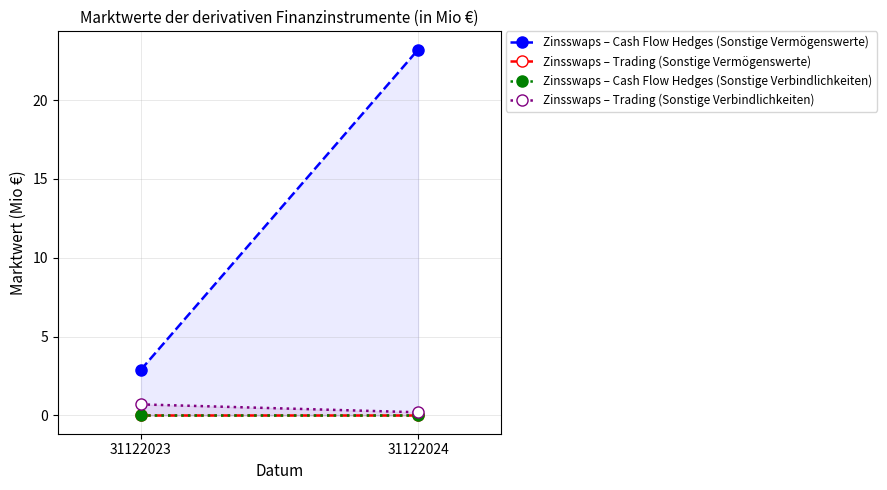

What is the approximate value of Zinsswaps – Trading (Sonstige Verbindlichkeiten) at 31122024?

0.2